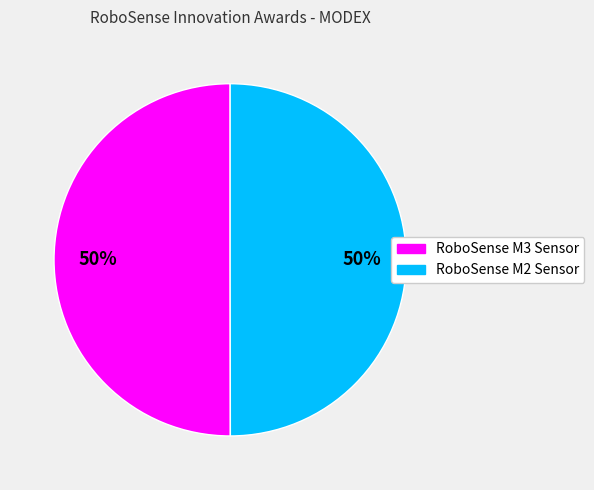

How many slices are in this pie chart?

2